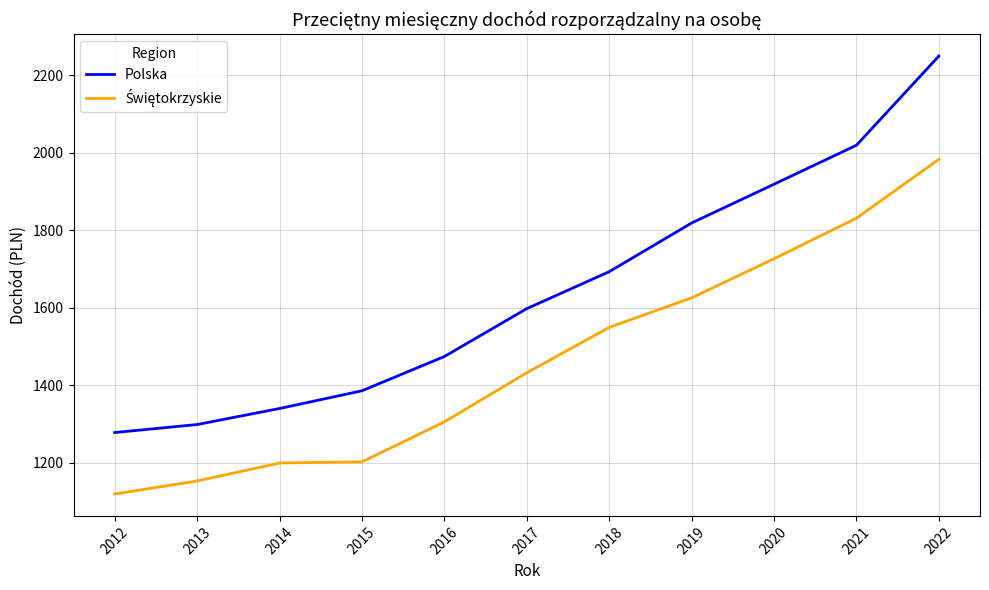

The value of Polska at 2022 is 2249.8. True or false?

True